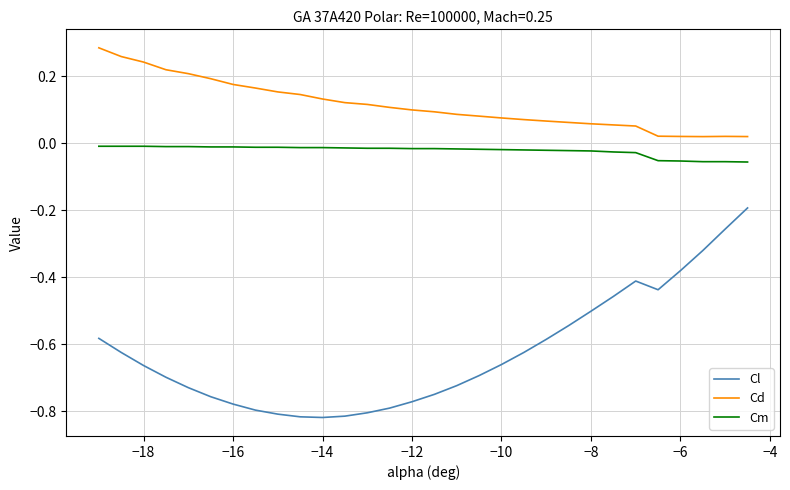

True or false: Cm and Cd intersect in this chart.

False